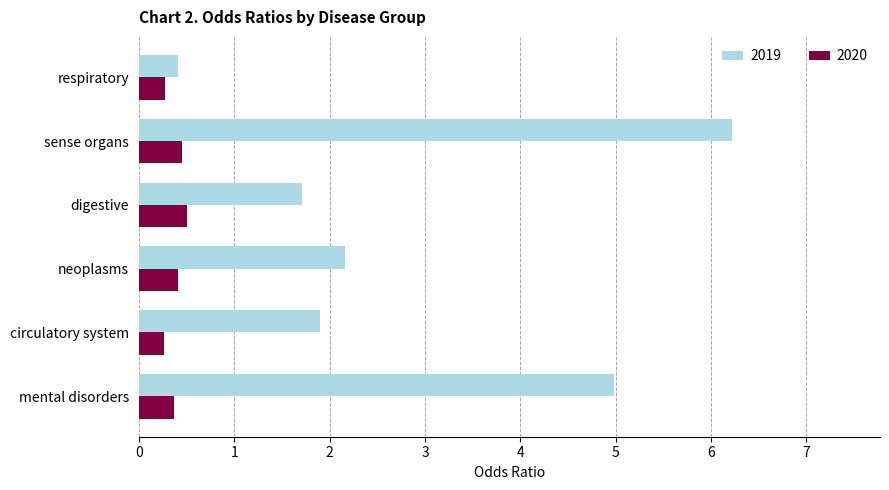

List the labels in order of 2019 value, smallest first.

respiratory, digestive, circulatory system, neoplasms, mental disorders, sense organs